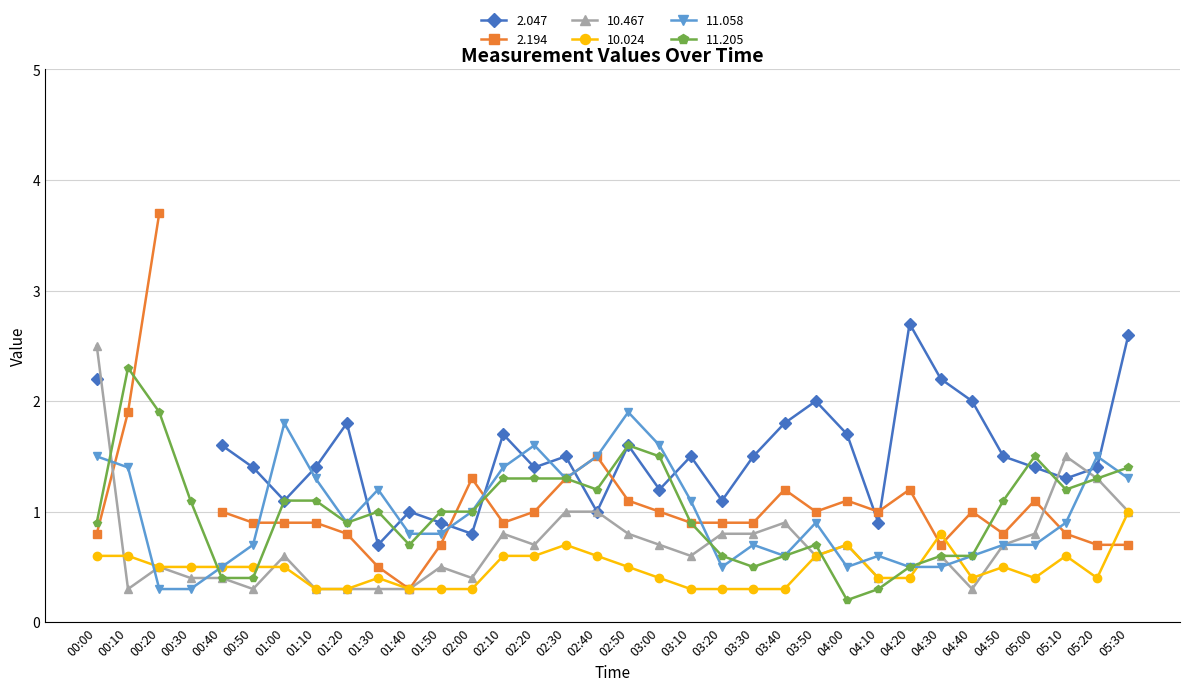

What position from the right is 01:00?

28